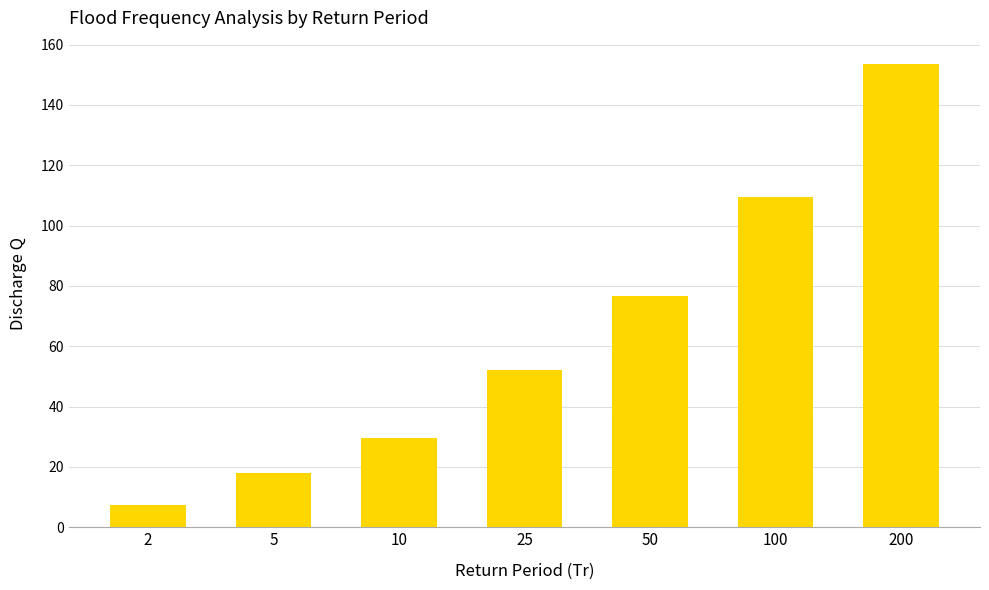

Approximately how many times larger is the value at 10 compared to 2?

4.0